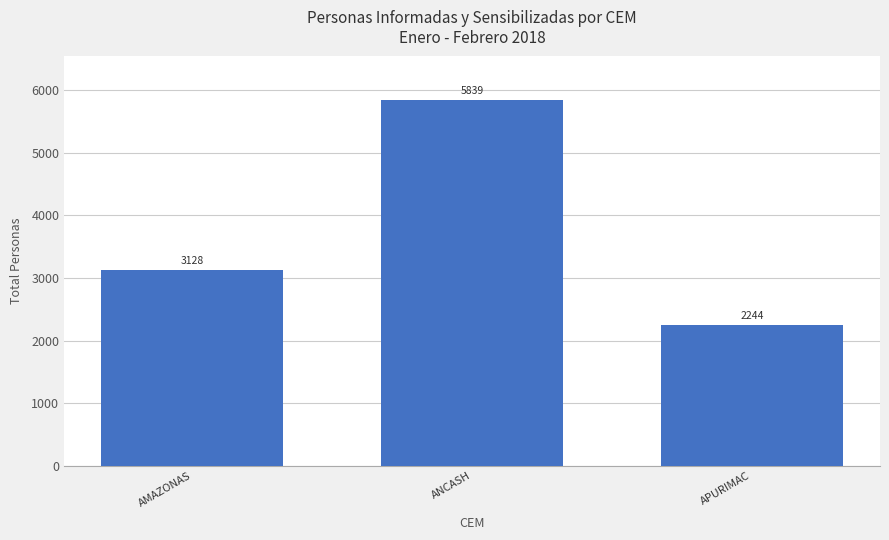

What is the value of the 1st bar from the left?

3128